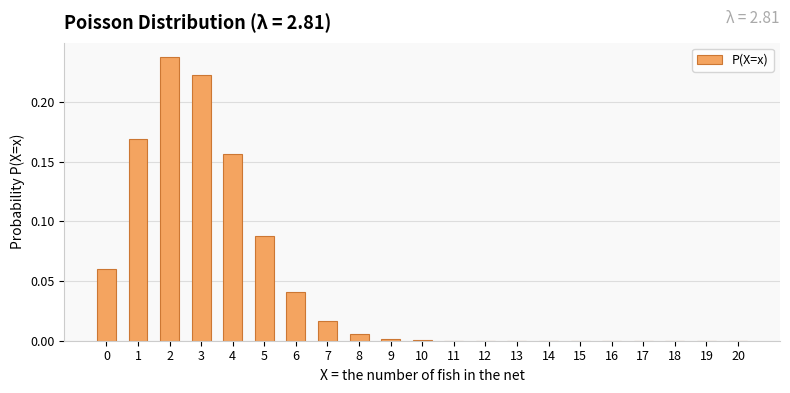

The value at 11 is 0.0. True or false?

True